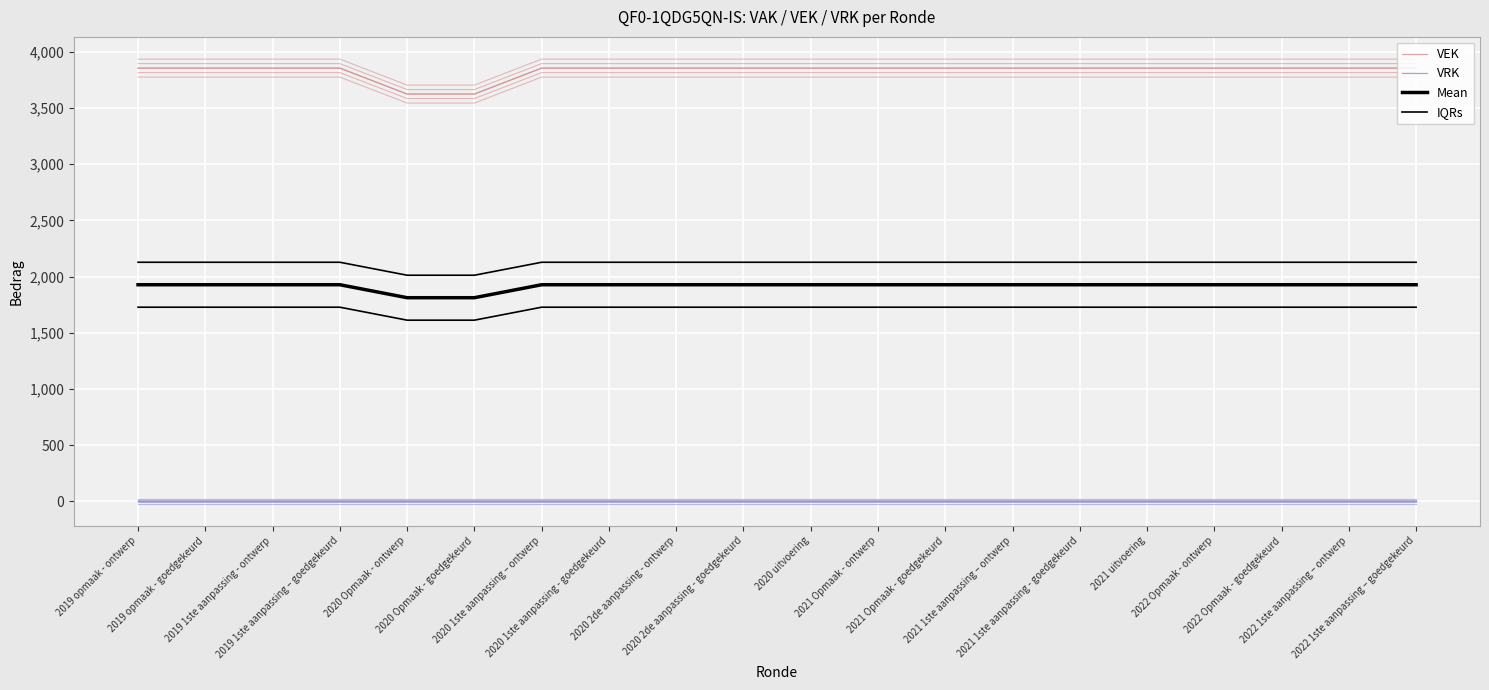

The value of VEK at 2020 uitvoering is 3856.0. True or false?

True